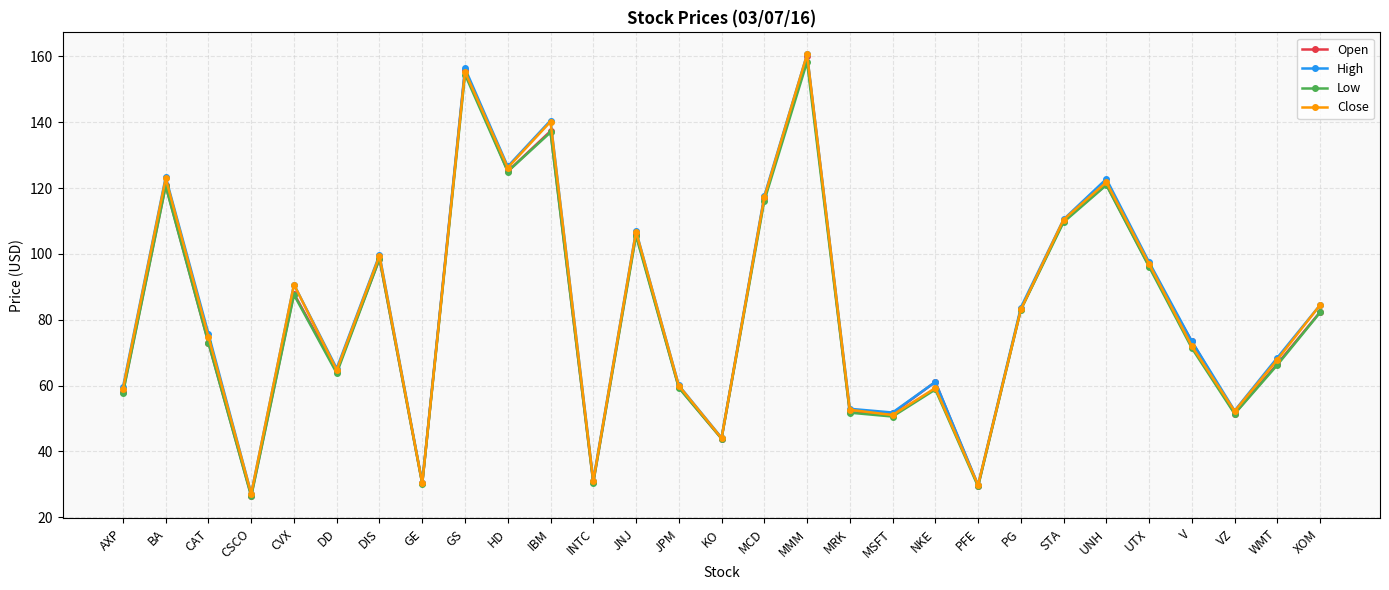

Does the chart have visible grid lines?

Yes